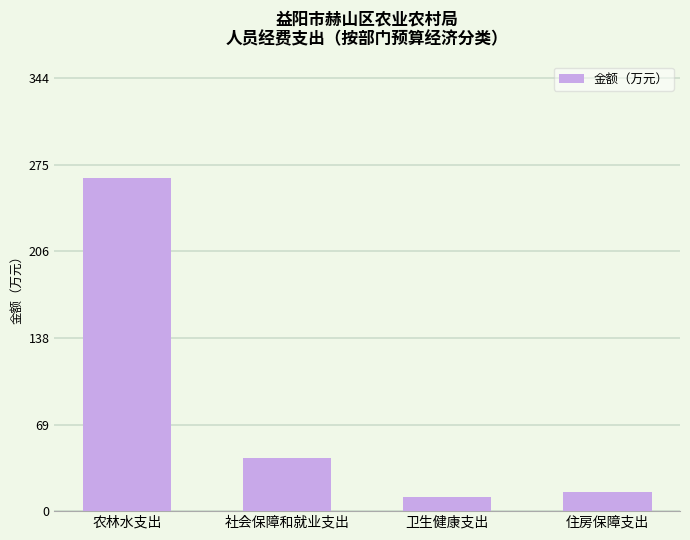

What is the maximum value shown in the chart?

264.7